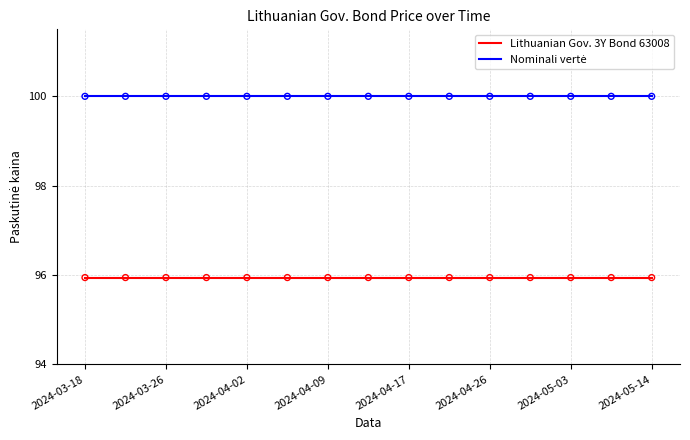

What is the maximum value shown in the chart?

100.0